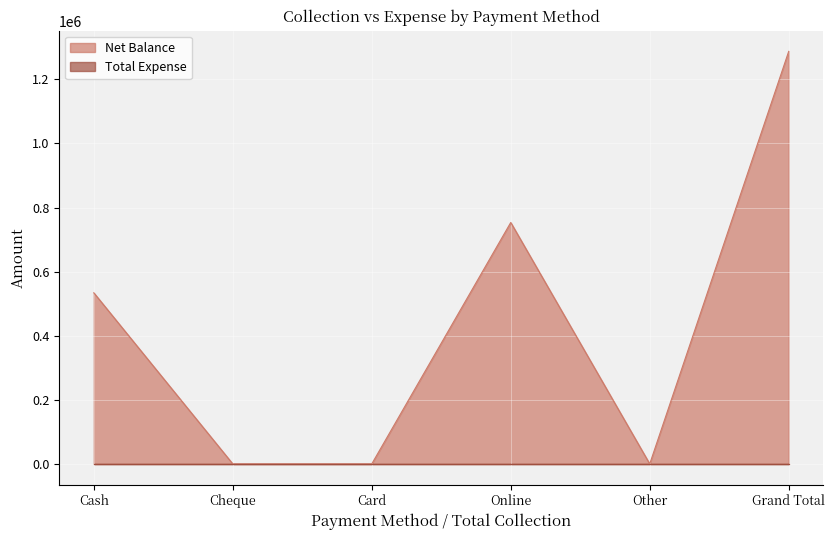

Reading left to right, extract all data points from this chart.

Cash=533983	Cheque=0	Card=0	Online=753445	Other=0	Grand Total=1287428